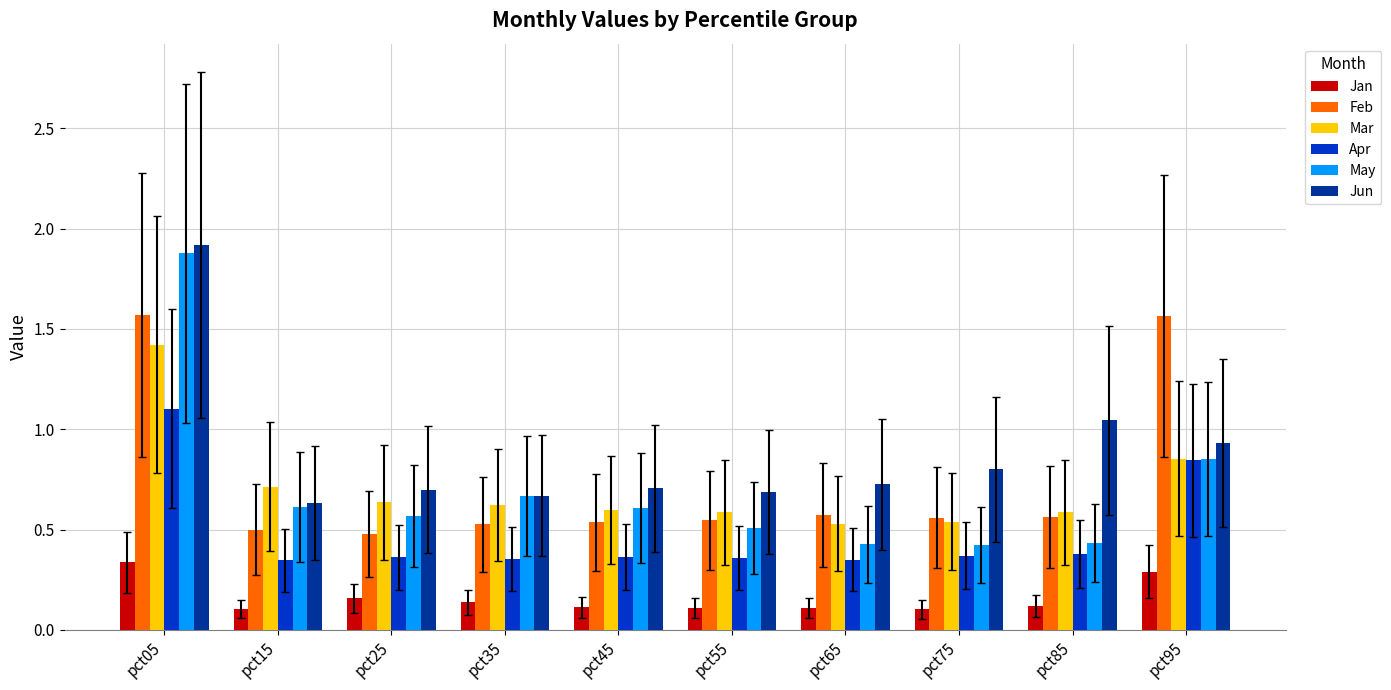

The Jun series shows 3.3 at pct05. True or false?

False